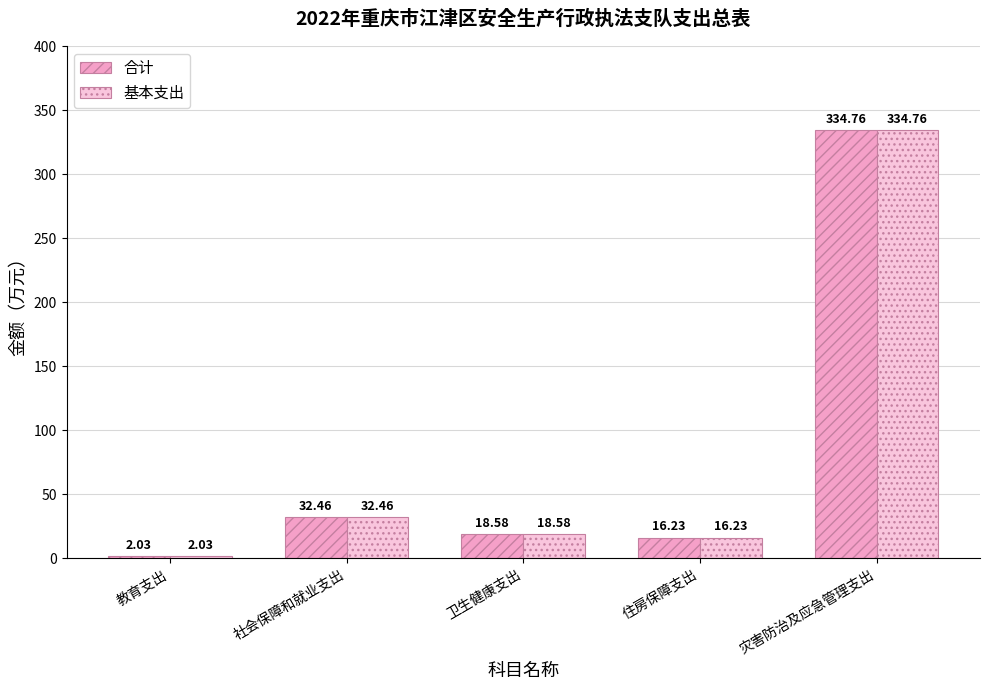

Which label corresponds to the smallest value in the chart?

教育支出